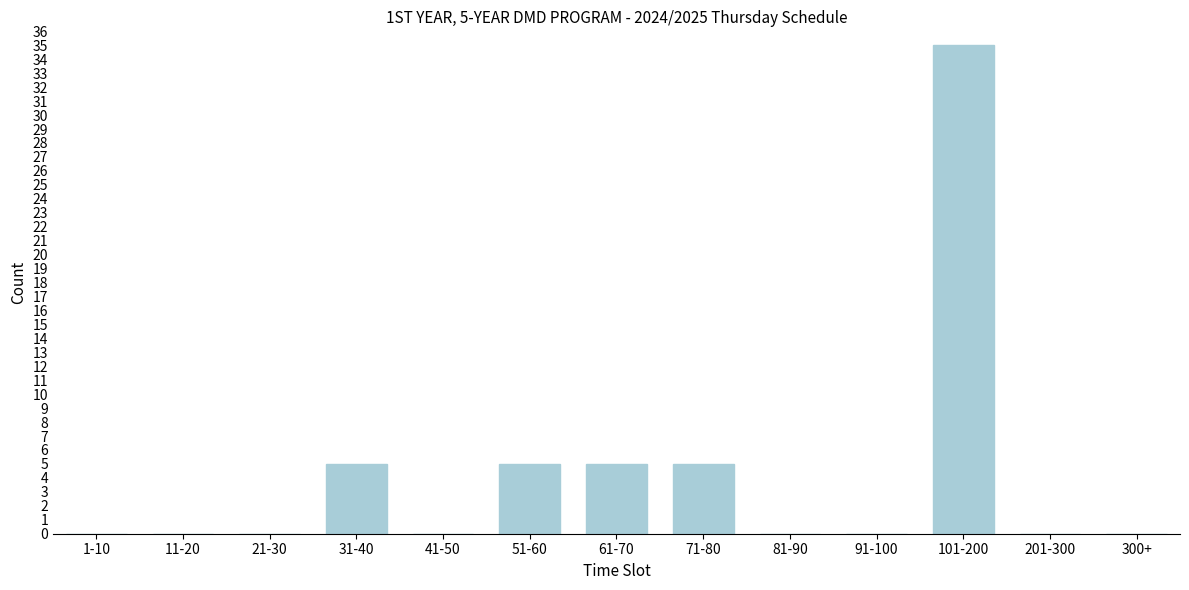

Reading left to right, transcribe all the data shown in this chart.

1-10=0	11-20=0	21-30=0	31-40=5	41-50=0	51-60=5	61-70=5	71-80=5	81-90=0	91-100=0	101-200=35	201-300=0	300+=0